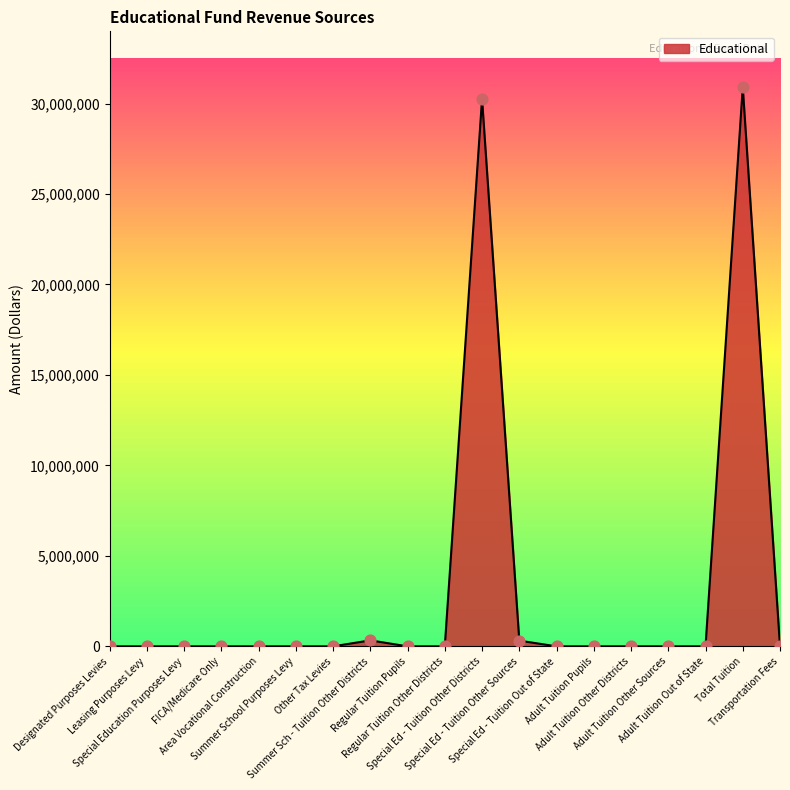

Which has a higher value, Summer Sch - Tuition Other Districts or Regular Tuition Other Districts?

Summer Sch - Tuition Other Districts